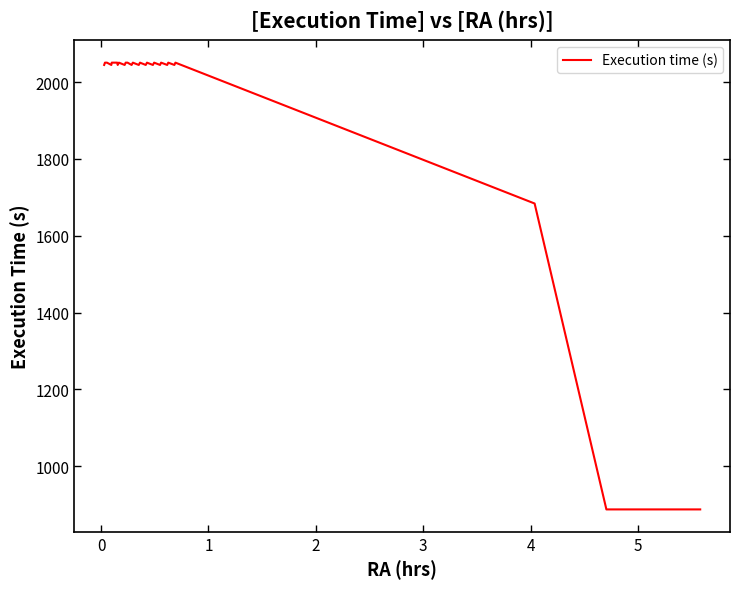

What is the maximum value shown in the chart?

2051